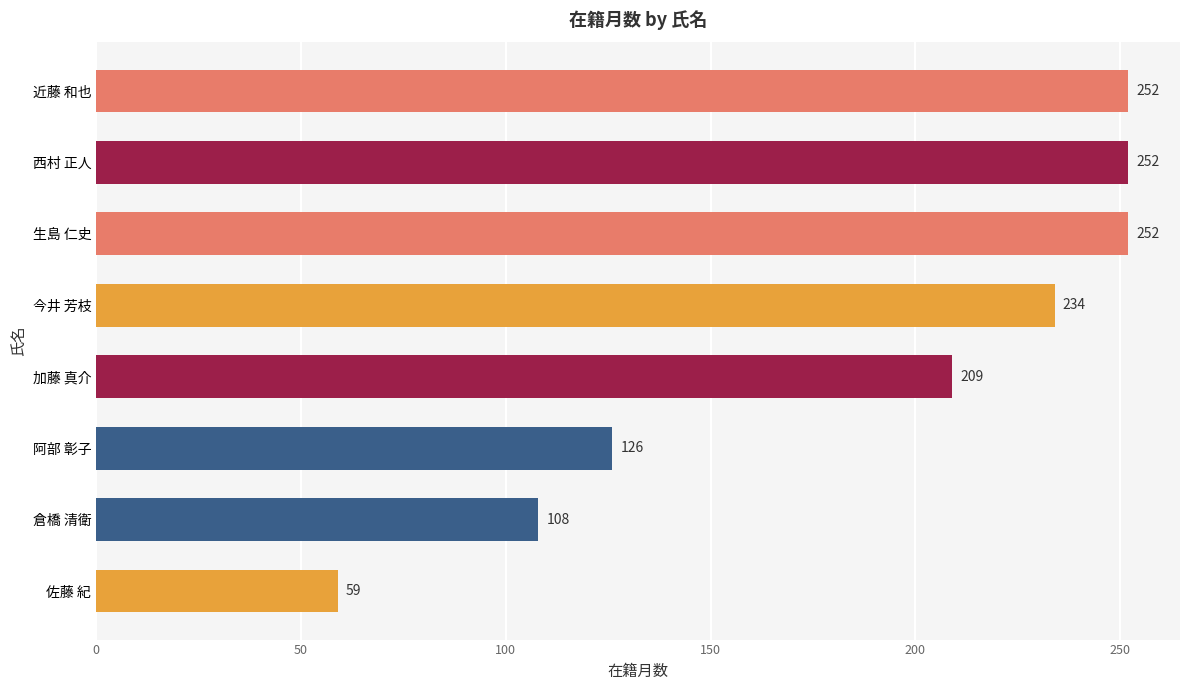

How many distinct data groups are displayed?

1